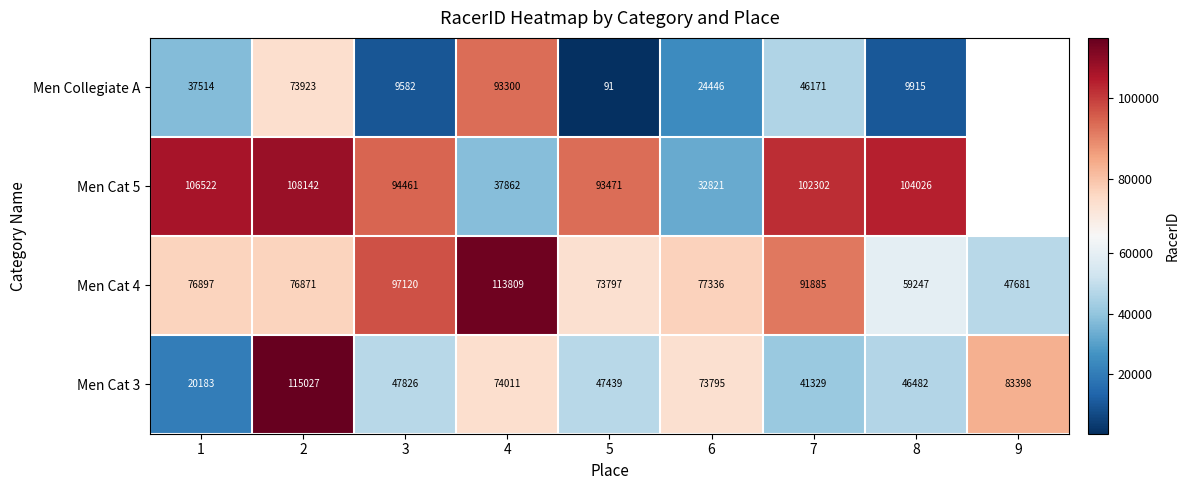

List the labels in order of Men Cat 4 value, smallest first.

9, 8, 5, 2, 1, 6, 7, 3, 4